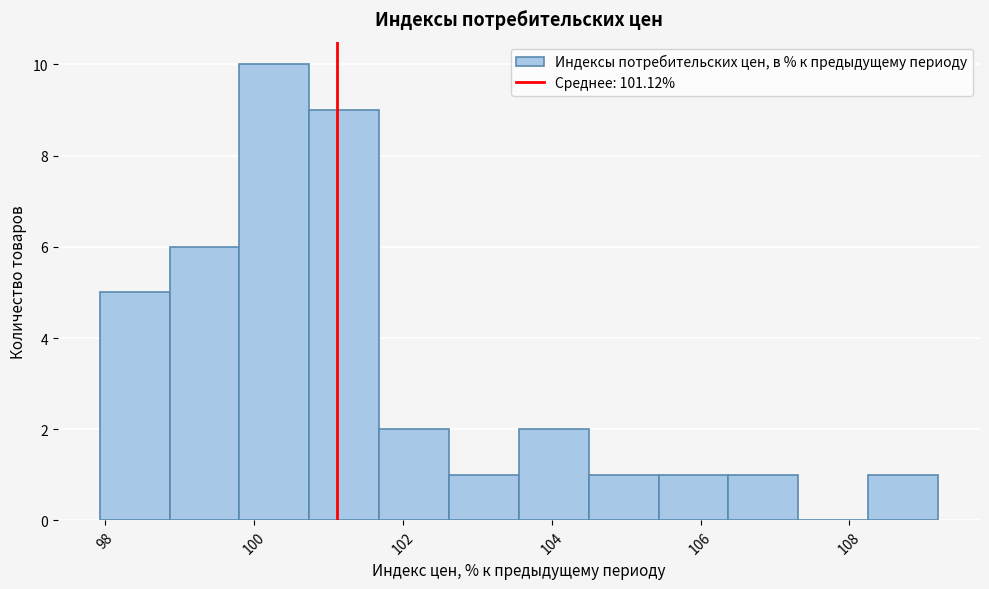

Reading left to right, list every bar in this chart as the range it spans on the x-axis followed by its height. Neither the bar edges nor the heights are printed on the chart, so give them approximately, as read against the axes.

98.0 to 98.8: 5
98.8 to 99.8: 6
99.8 to 100.8: 10
100.8 to 101.6: 9
101.6 to 102.6: 2
102.6 to 103.6: 1
103.6 to 104.4: 2
104.4 to 105.4: 1
105.4 to 106.4: 1
106.4 to 107.4: 1
107.4 to 108.2: 0
108.2 to 109.2: 1